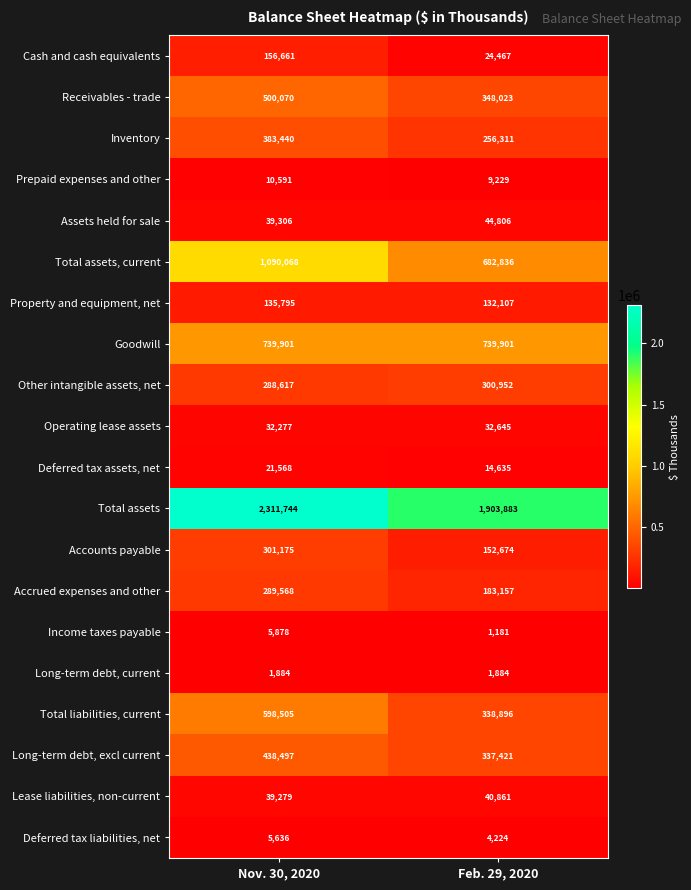

What is the spread (max minus min) of values at Feb. 29, 2020?

1902702